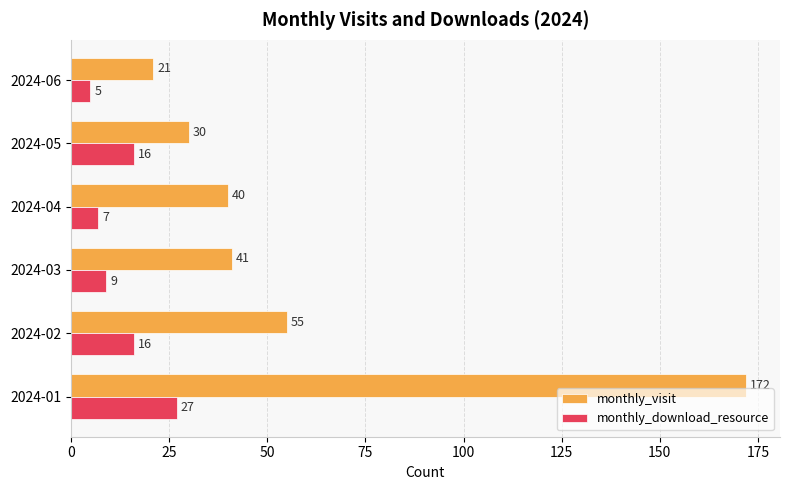

At which label is monthly_visit closest to 96?

2024-02